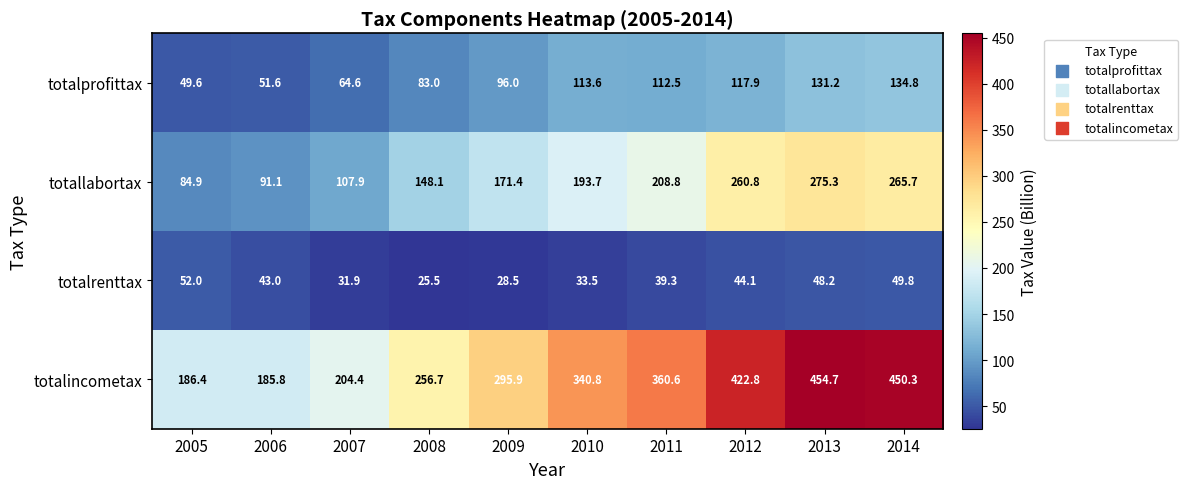

What is the difference between the maximum and minimum values in the totalprofittax series?

85.2